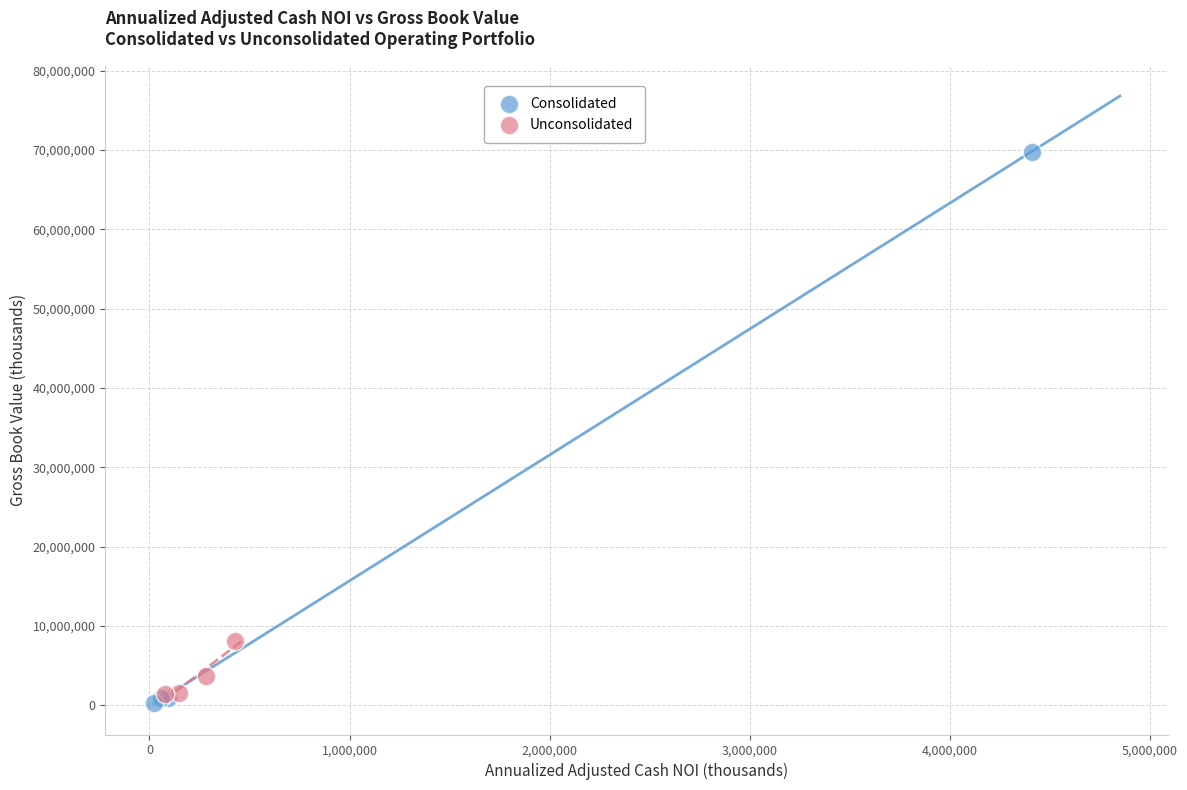

Which series has the widest spread of Y values?

Consolidated